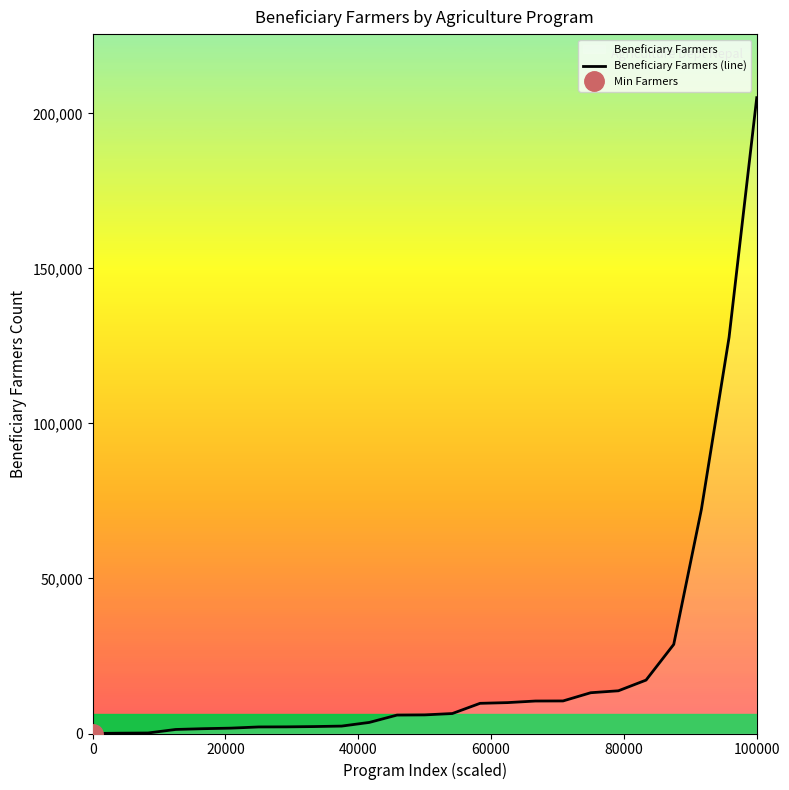

At which label does Beneficiary Farmers (line) reach its peak?

100000